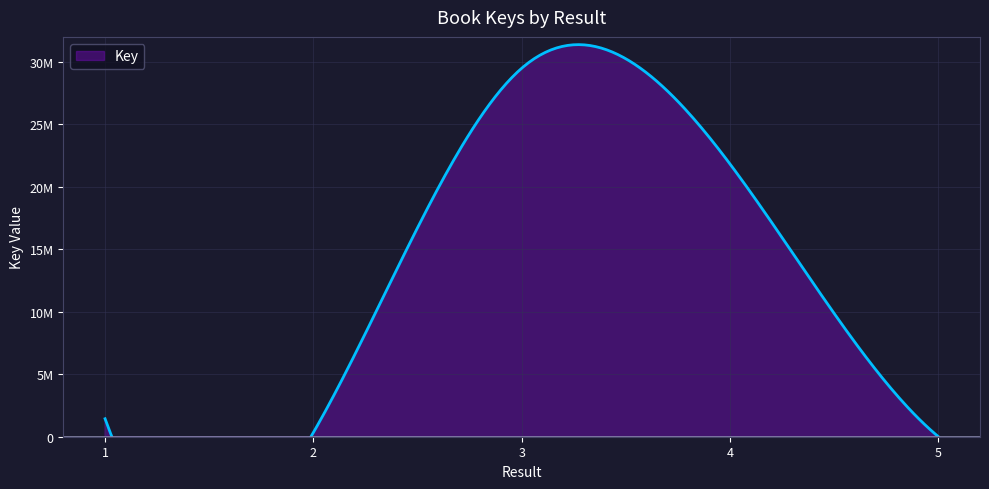

Where is the first local minimum?

2